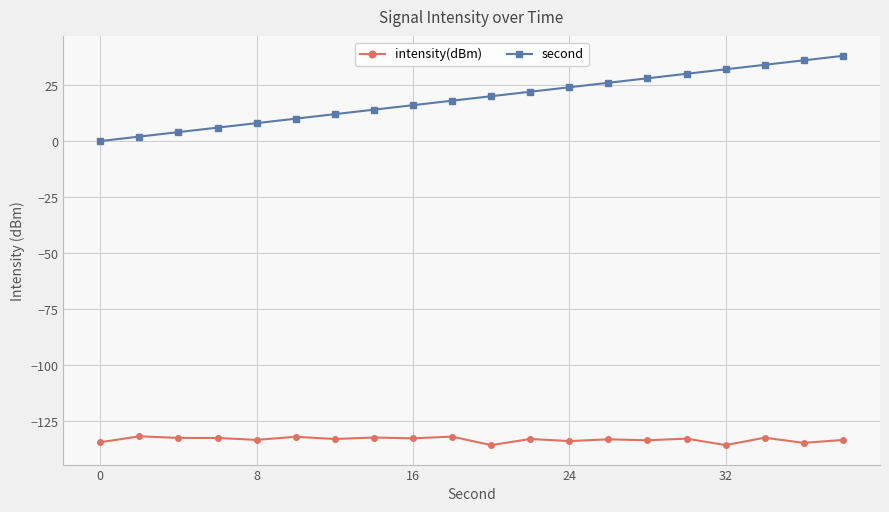

How many lines are shown in the chart?

2